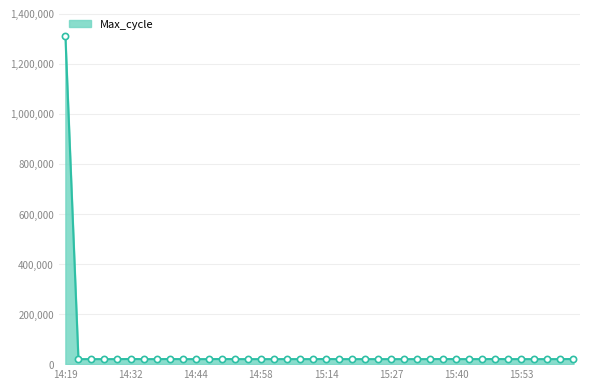

What is the maximum value shown in the chart?

1311662